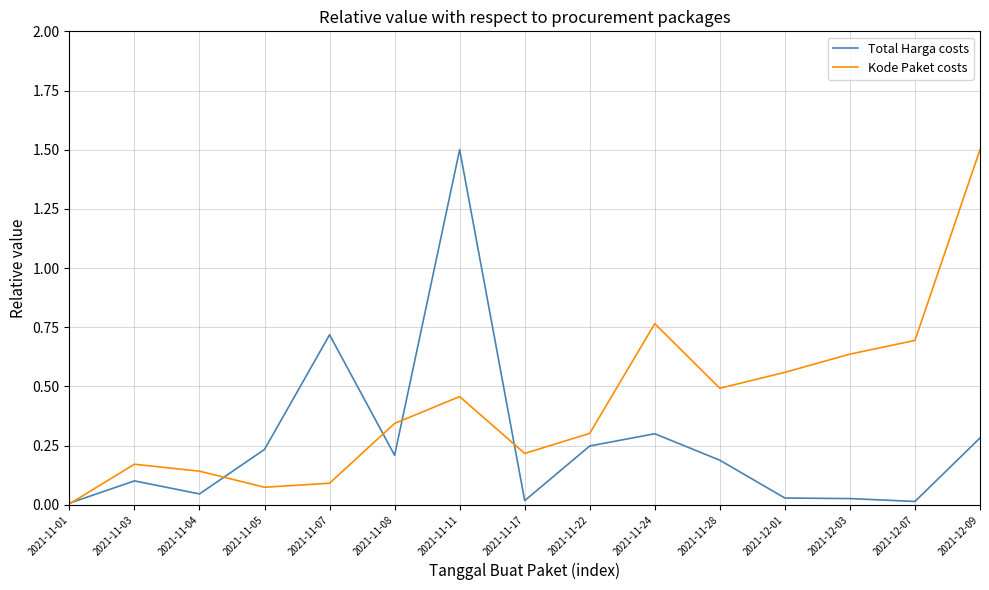

The value of Total Harga costs at 2021-11-28 is 0.1. True or false?

False